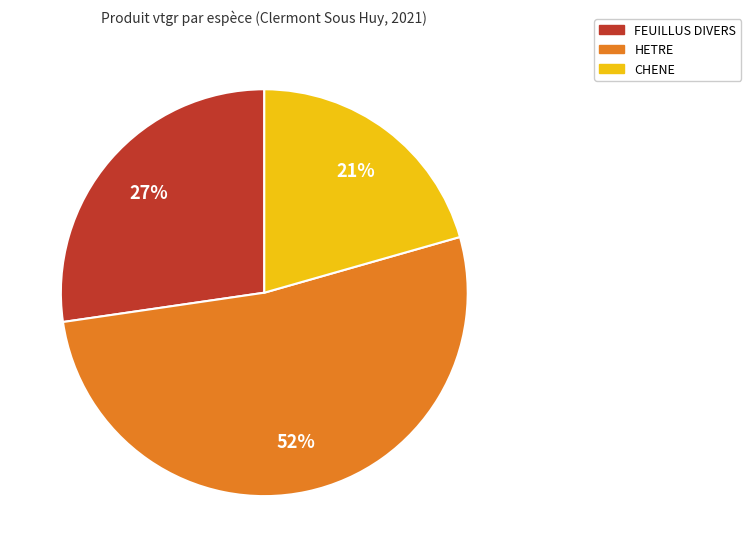

Which has a higher value, HETRE or FEUILLUS DIVERS?

HETRE